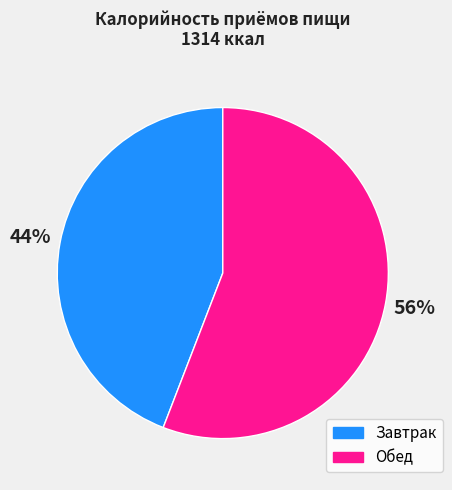

Which category has the smallest portion of the pie?

Завтрак